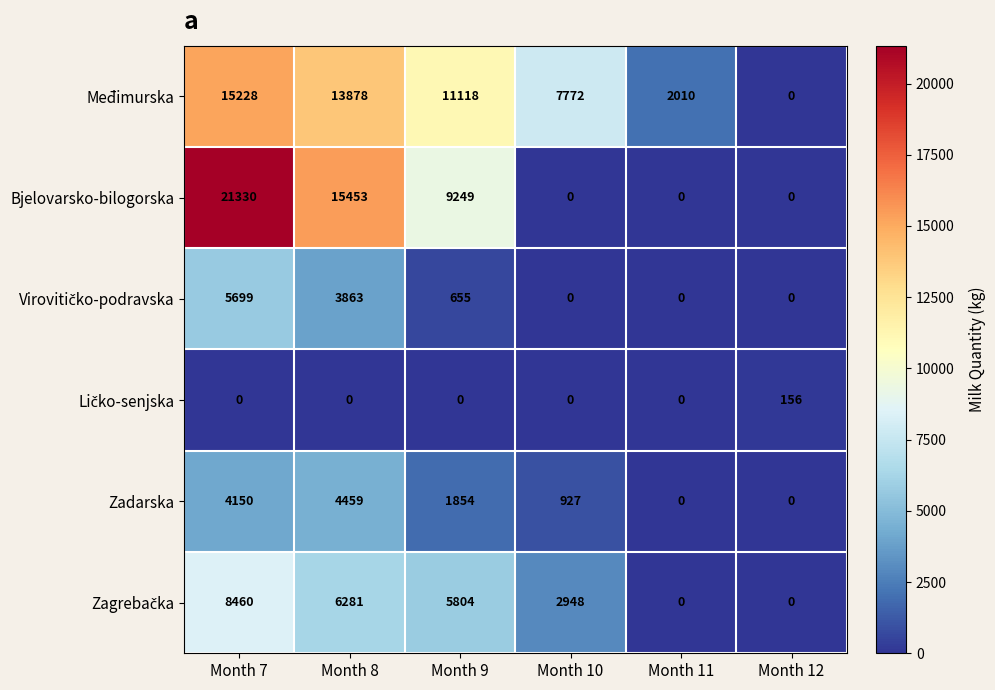

How many positive values does the Međimurska series have?

5